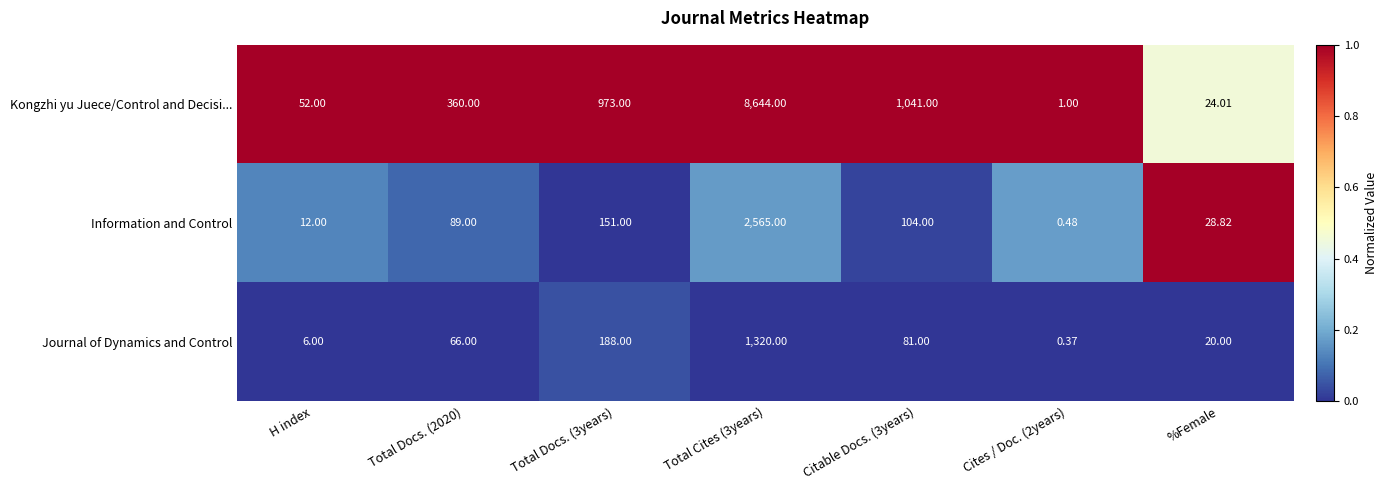

List the series in order of their peak value, lowest first.

Journal of Dynamics and Control, Information and Control, Kongzhi yu Juece/Control and Decisi...